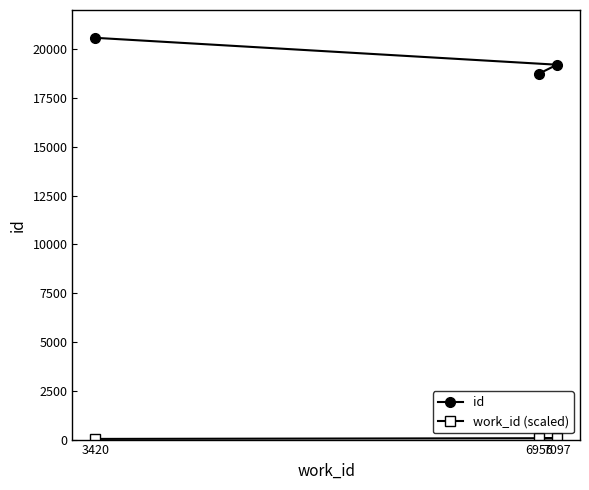

At which label is id closest to 19660?

7097